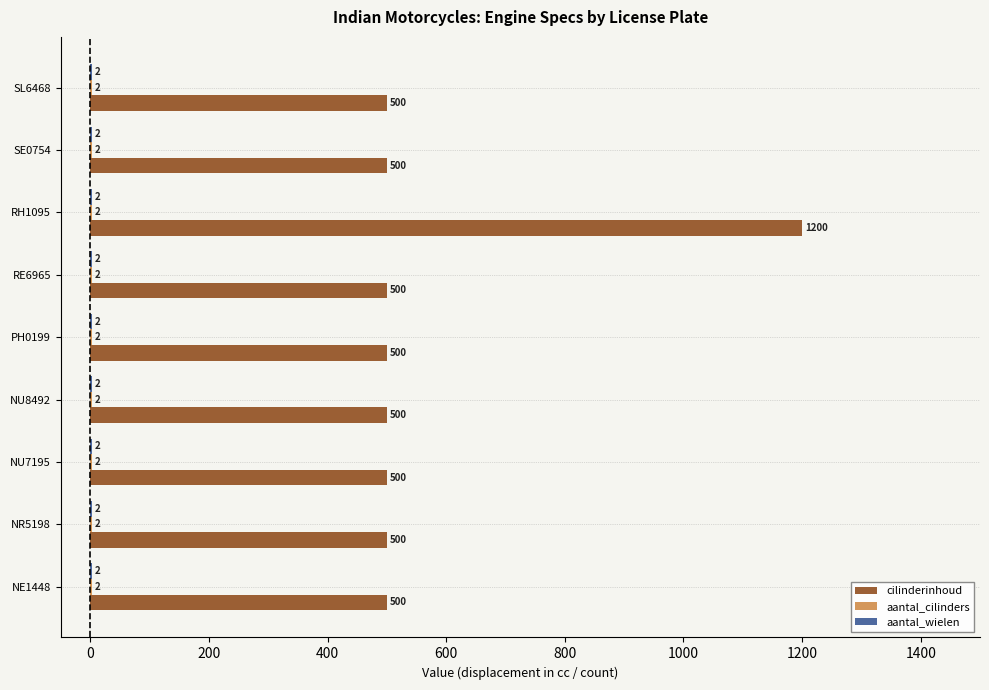

What is the sum of all cilinderinhoud values?

5200